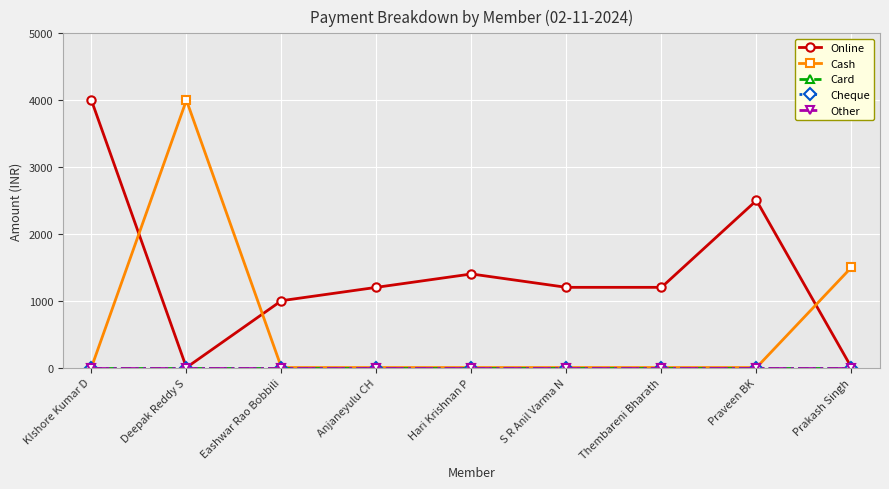

Which series has the largest total across all categories?

Online